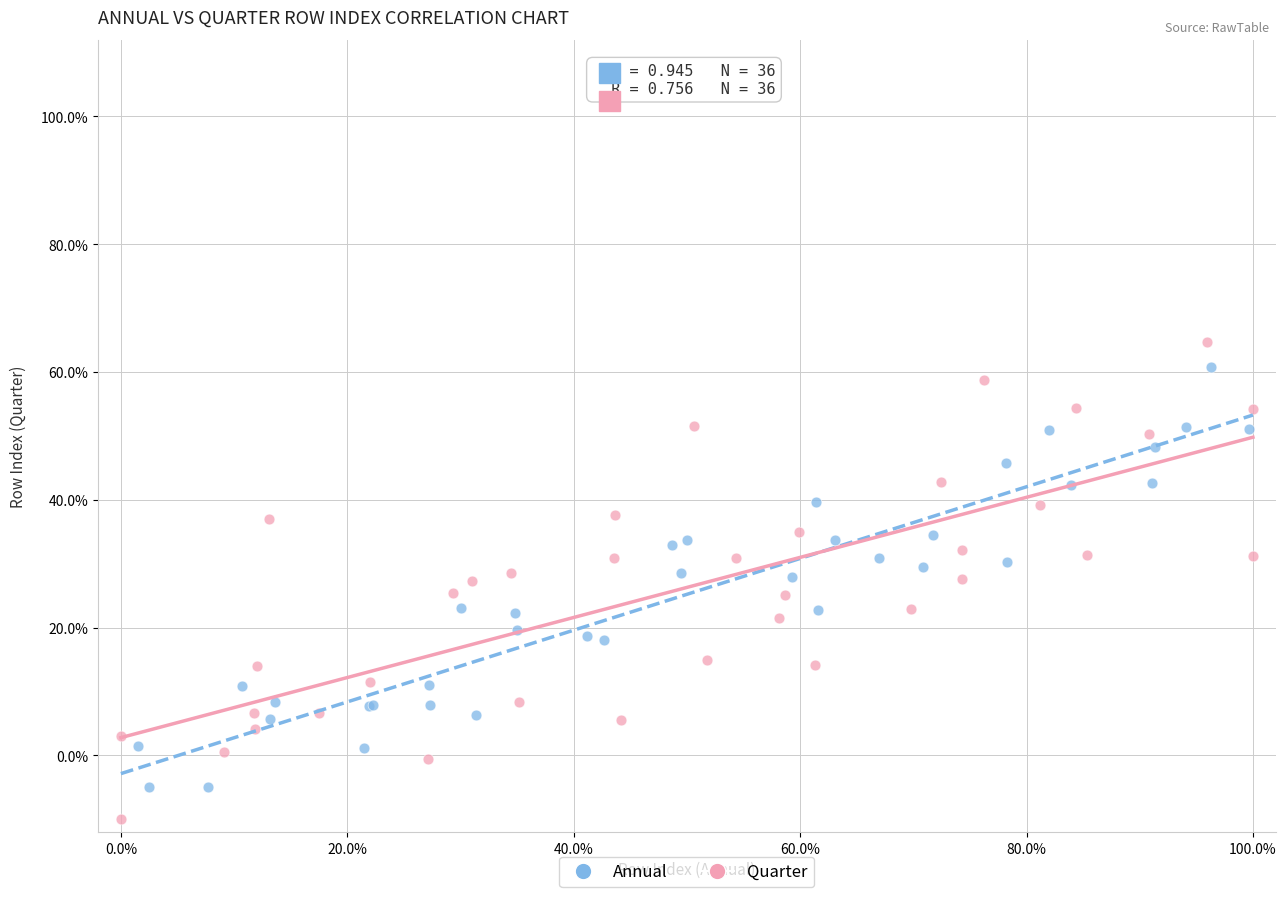

What are all the series names shown in the legend?

Annual, Quarter